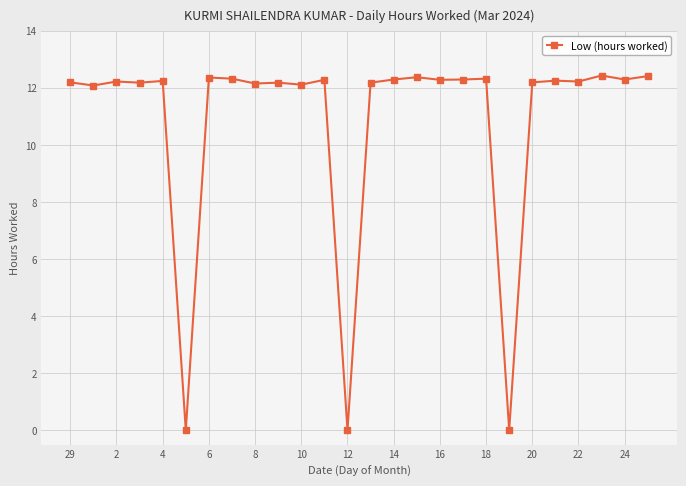

What is the average value?

10.8